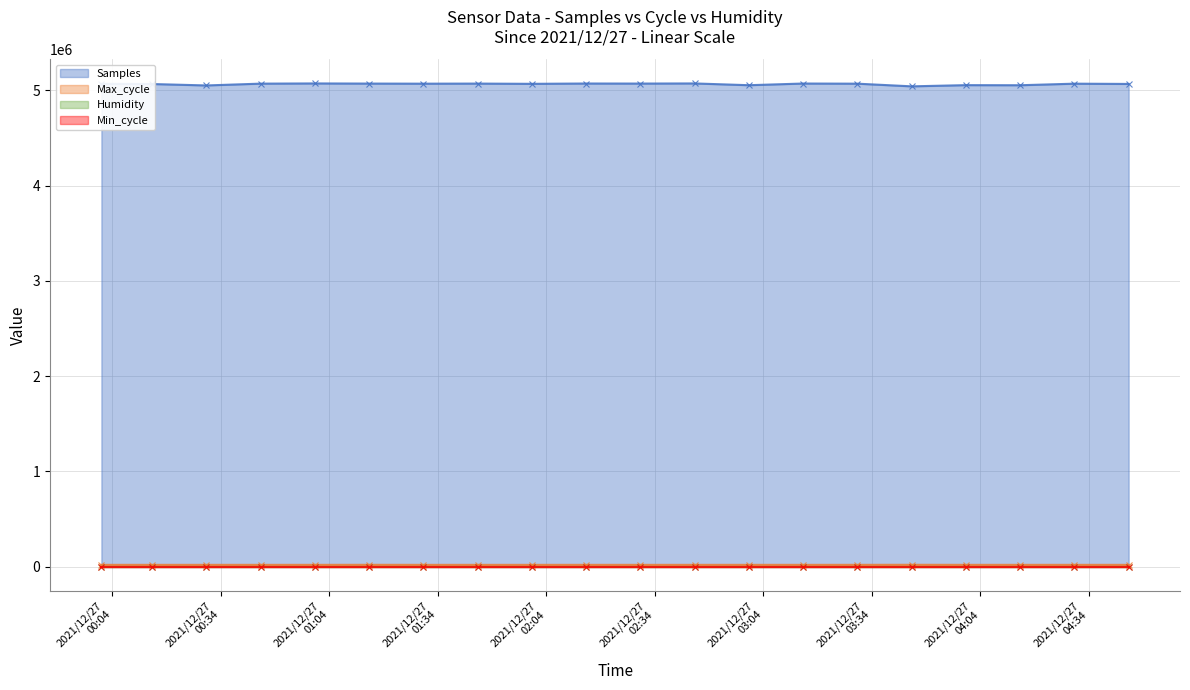

True or false: Samples and Max_cycle cross at least once.

False